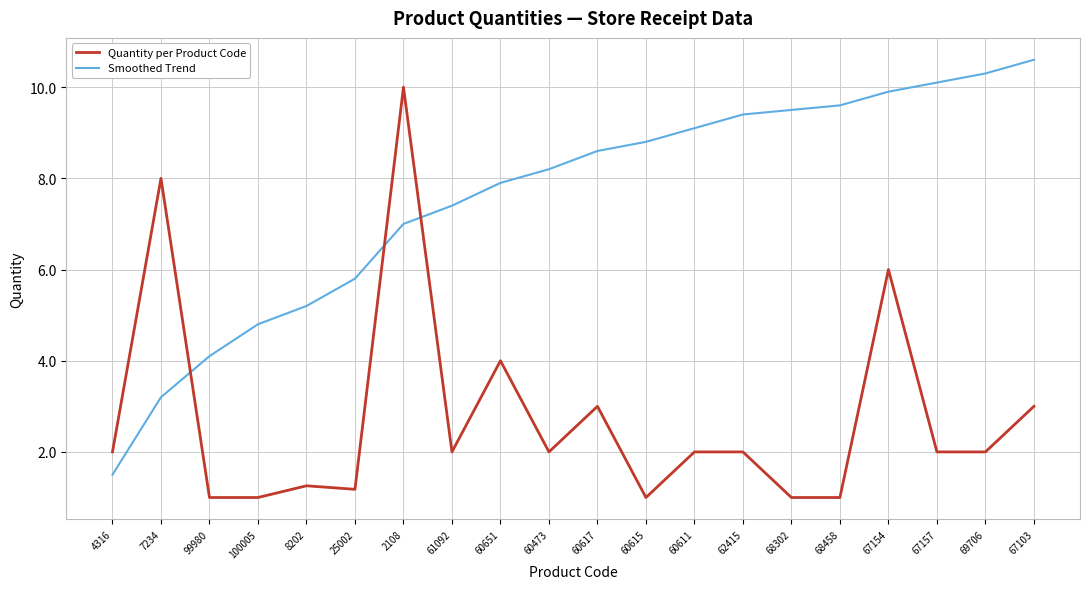

At which category is the sum across all series the highest?

2108